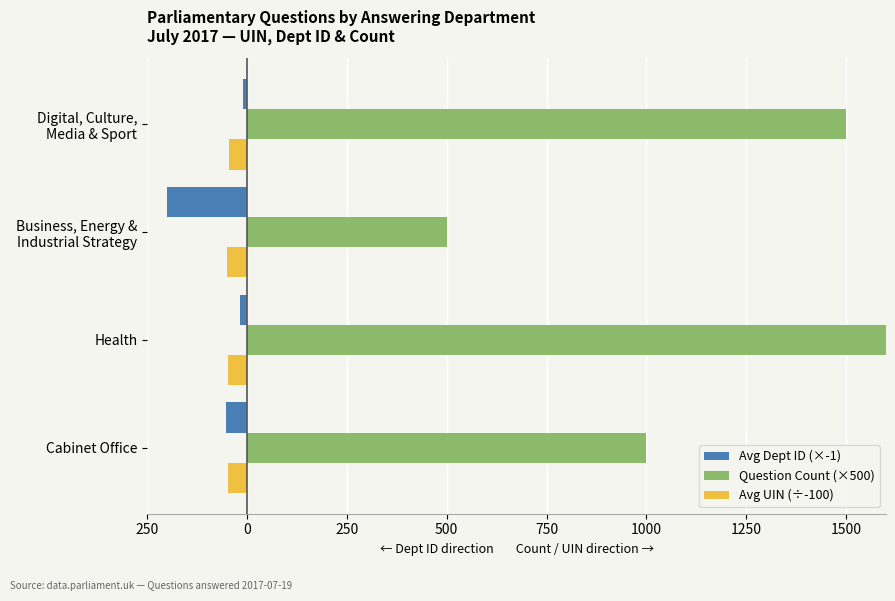

Rank the series by their maximum value, from highest to lowest.

Question Count (×500), Avg Dept ID (×-1), Avg UIN (÷-100)